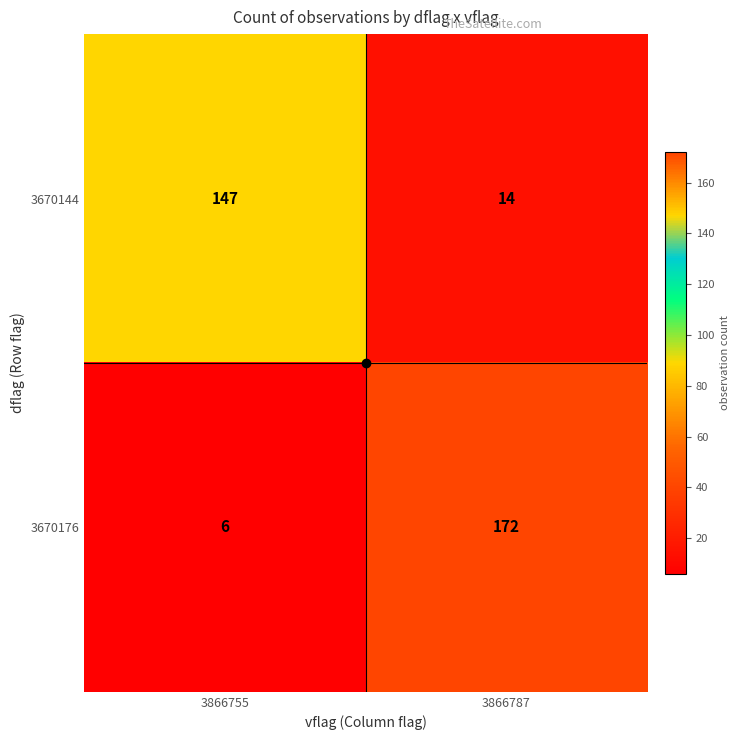

Rank the series by their maximum value, from lowest to highest.

3670144, 3670176